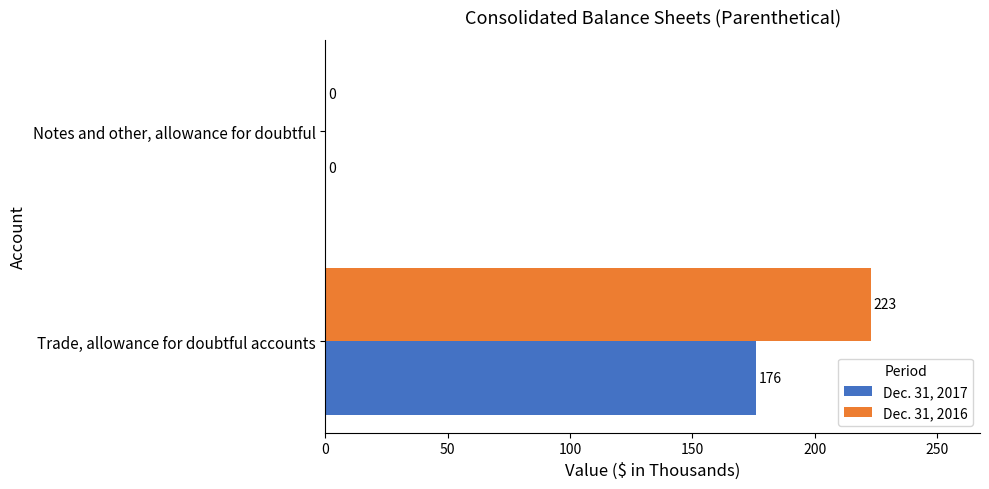

The value of Dec. 31, 2016 at Trade, allowance for doubtful accounts is 223. True or false?

True